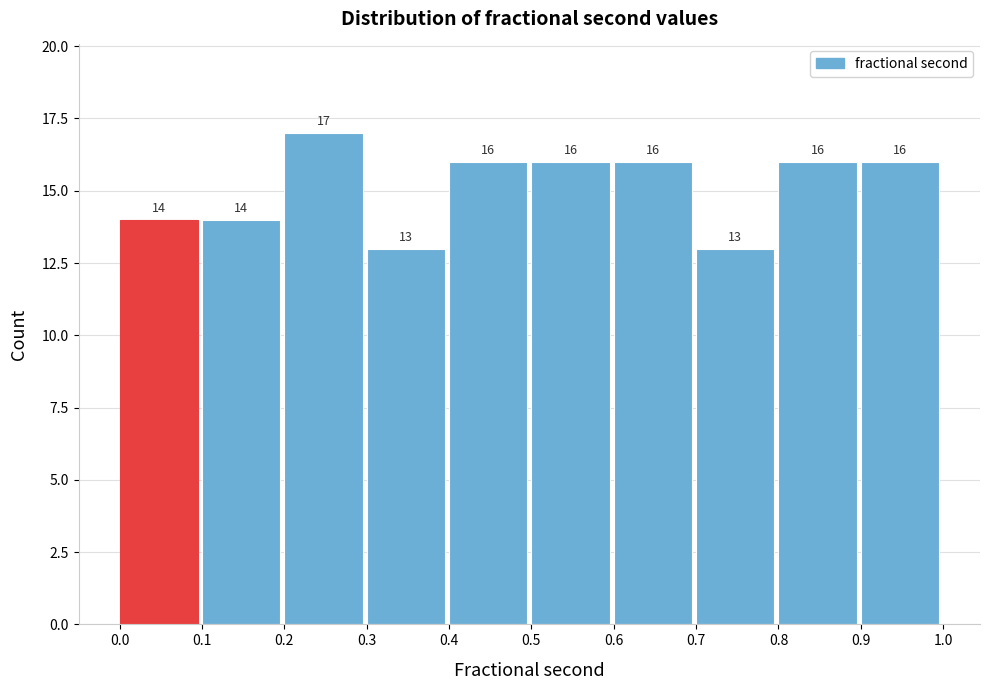

Which range on the x-axis has the tallest bar?

0.2 to 0.3